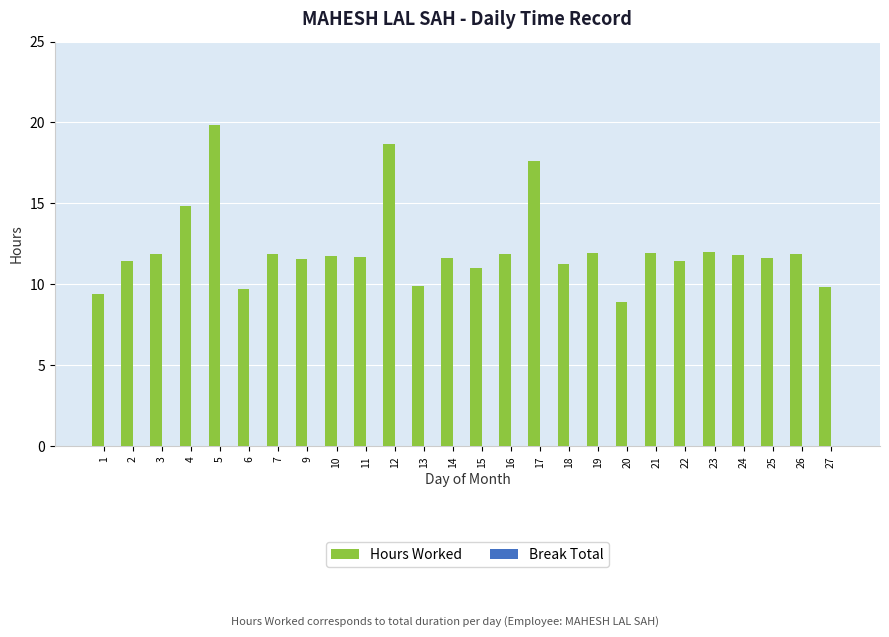

Count the number of categories in the chart.

26